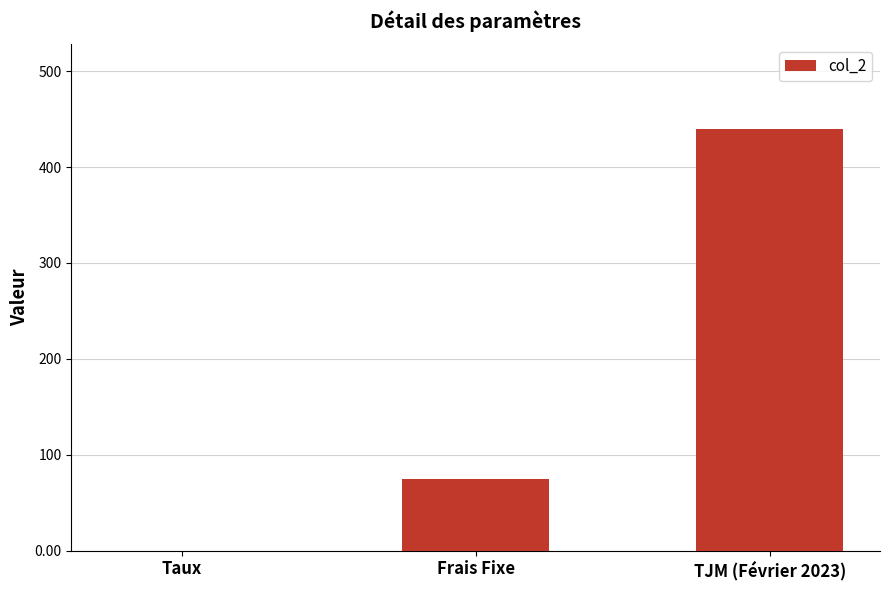

Which label corresponds to the largest value in the chart?

TJM (Février 2023)